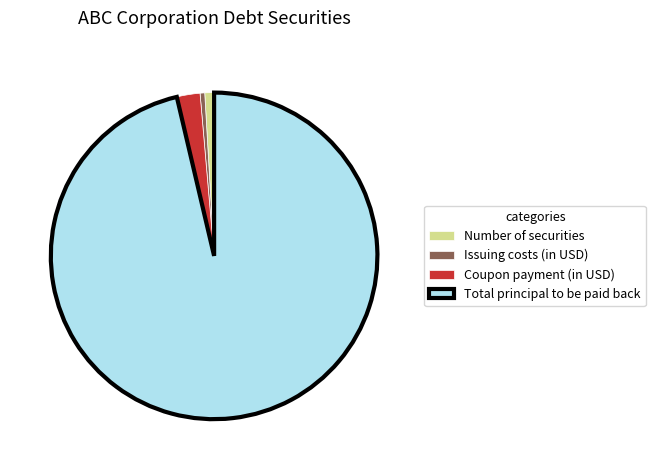

Is the sum of Total principal to be paid back and Number of securities greater than half?

Yes